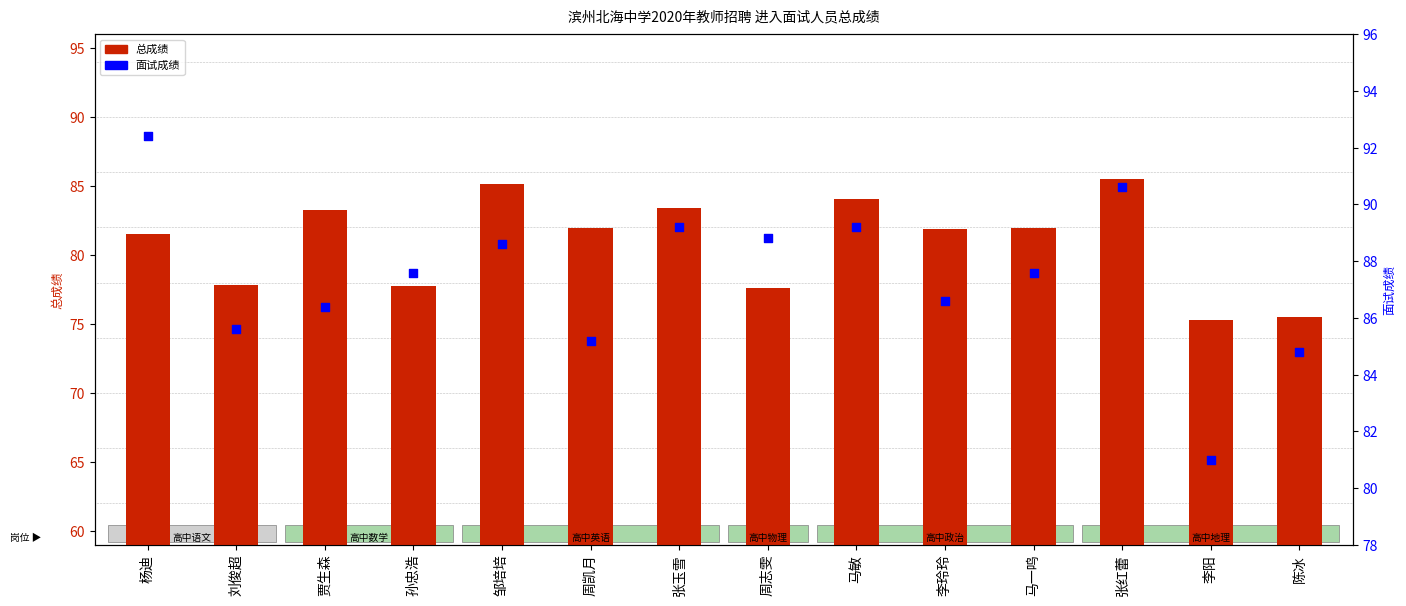

Which series contains the lowest Y value?

总成绩